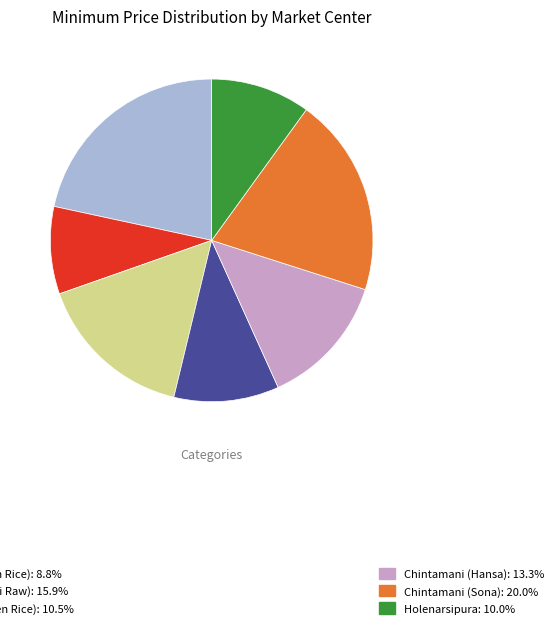

Is there a majority slice in this chart?

No